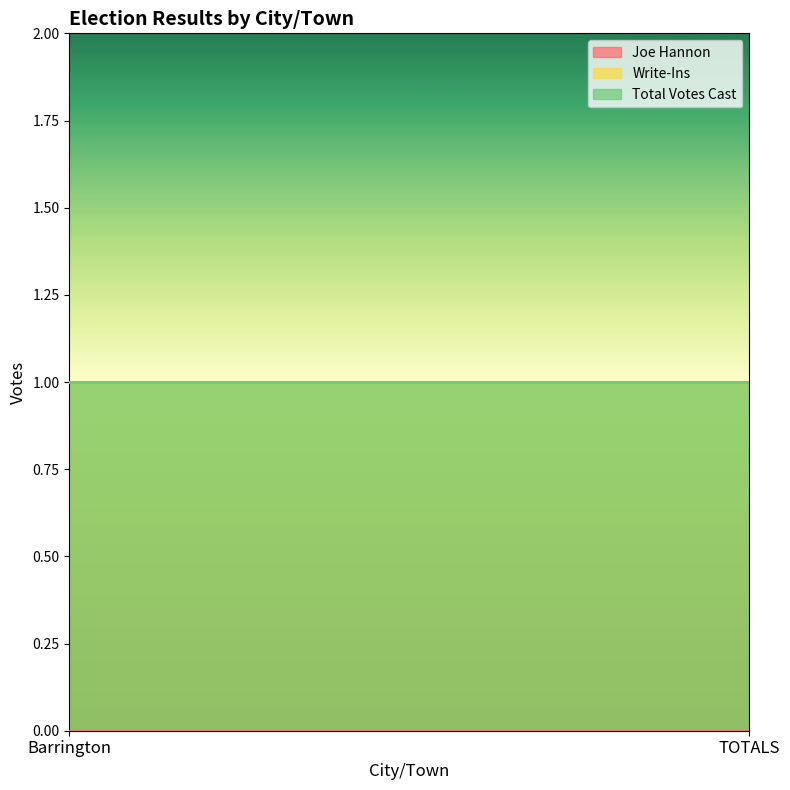

Between Barrington and TOTALS, which is larger?

Barrington